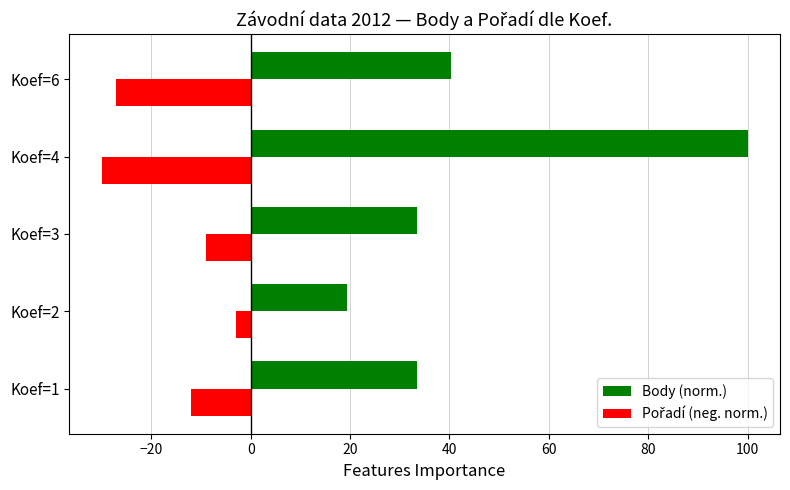

Which category has the lowest value in the Body (norm.) series?

Koef=2